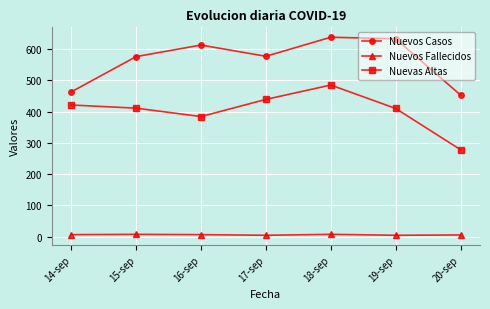

What is the value of the Nuevas Altas point at the 7th from the left?

278